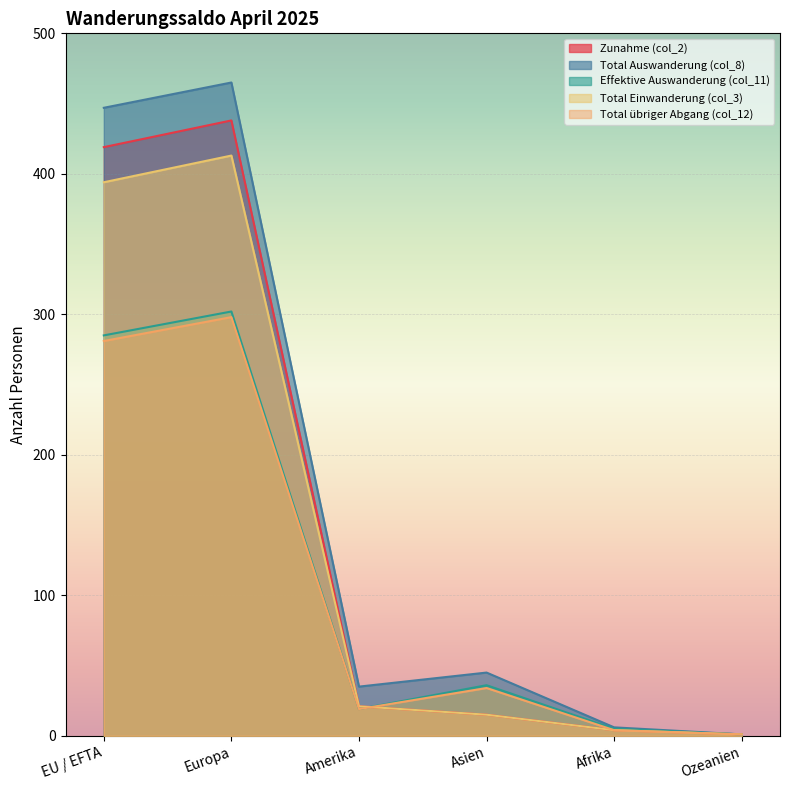

How many interior local peaks does the Zunahme (col_2) series have?

1